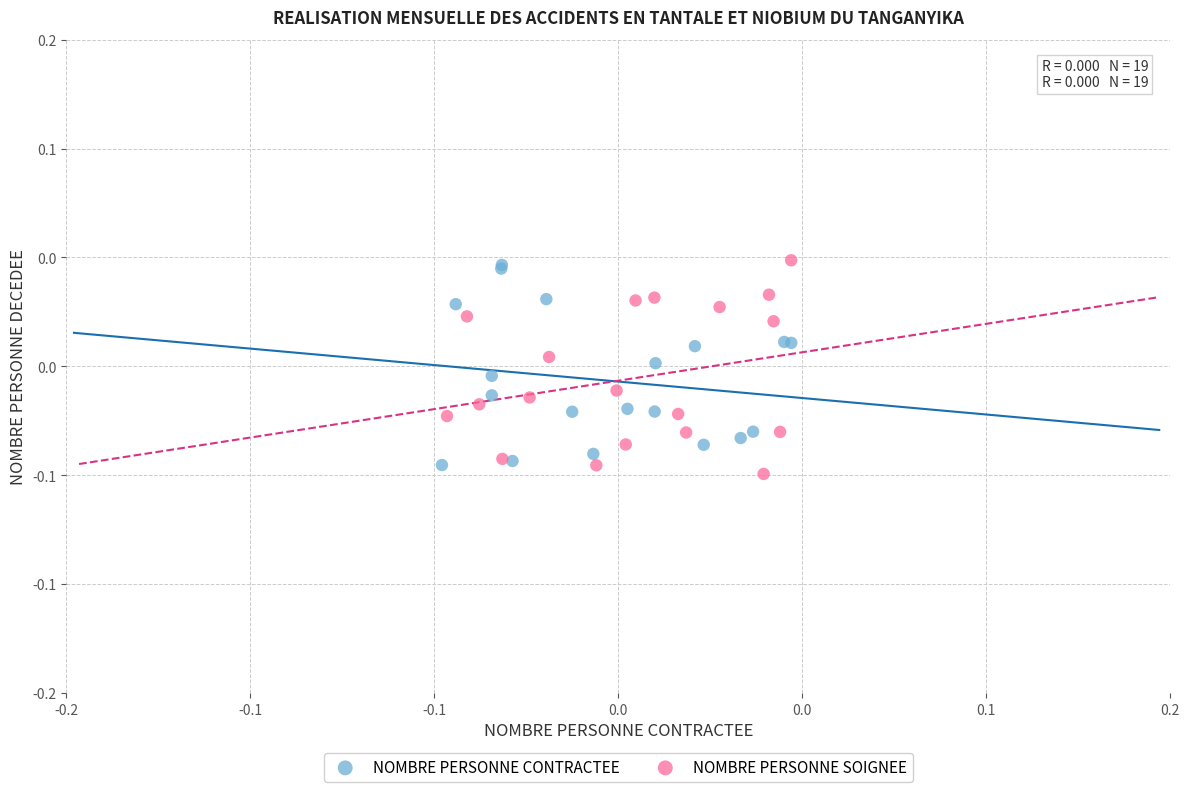

Which series reaches the minimum Y coordinate?

NOMBRE PERSONNE SOIGNEE